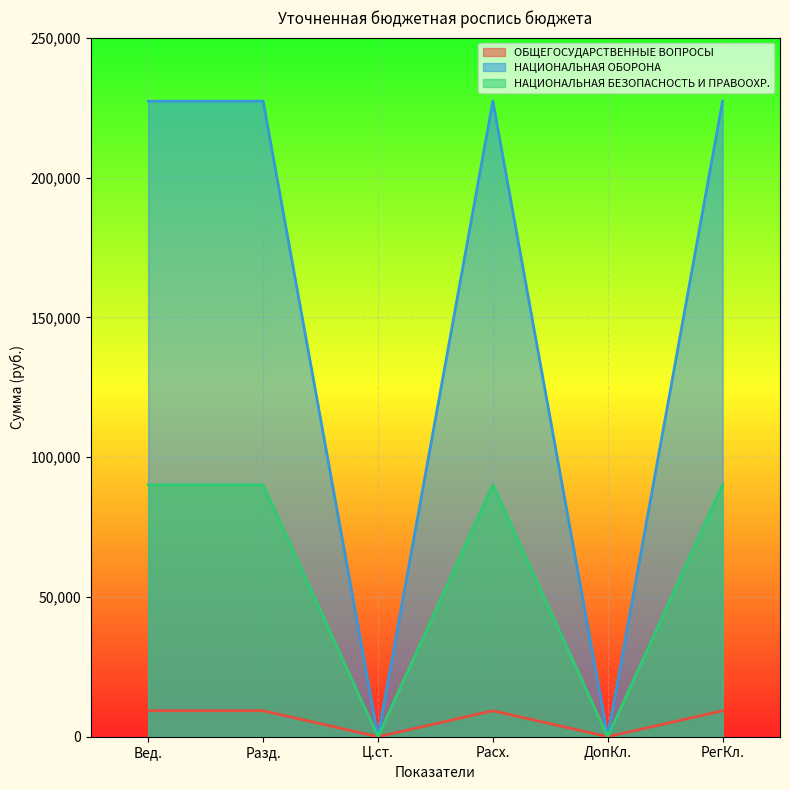

How many interior local peaks does the ОБЩЕГОСУДАРСТВЕННЫЕ ВОПРОСЫ series have?

1